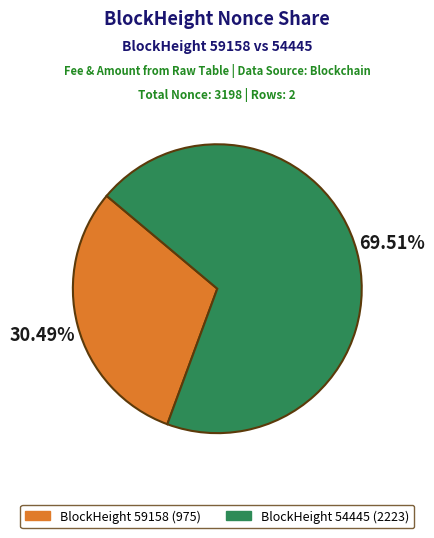

Is there a majority slice in this chart?

Yes